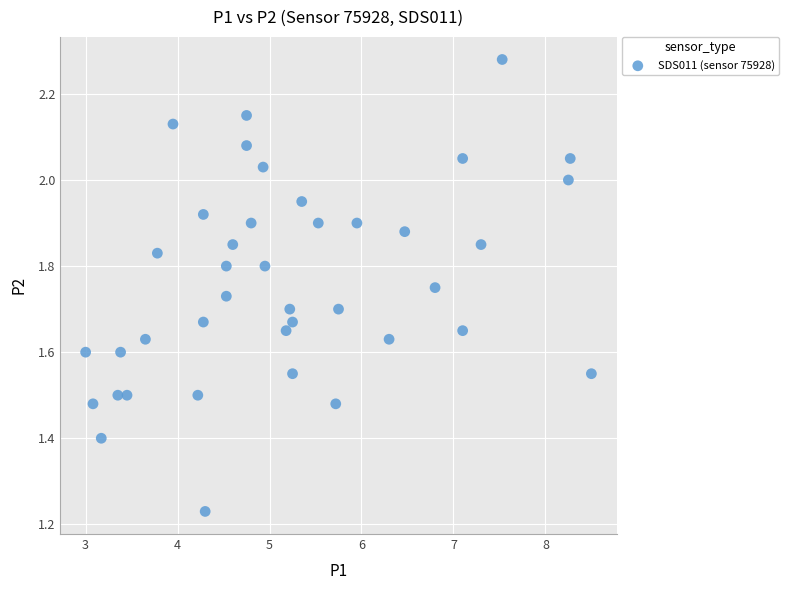

What is the range of X values (max minus min)?

5.5